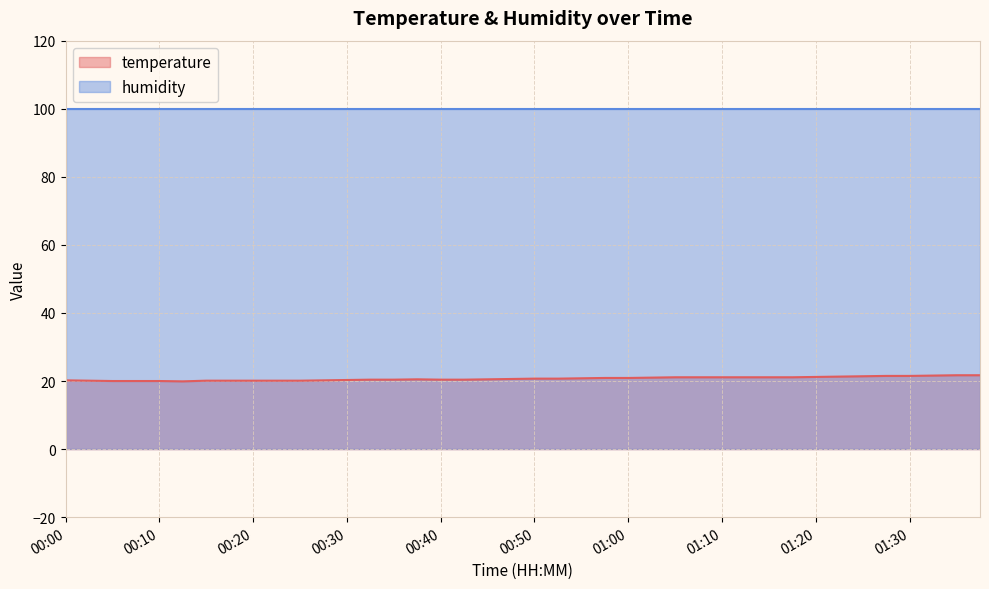

Approximately how many times larger is the value at 00:35 compared to 00:15?

1.0